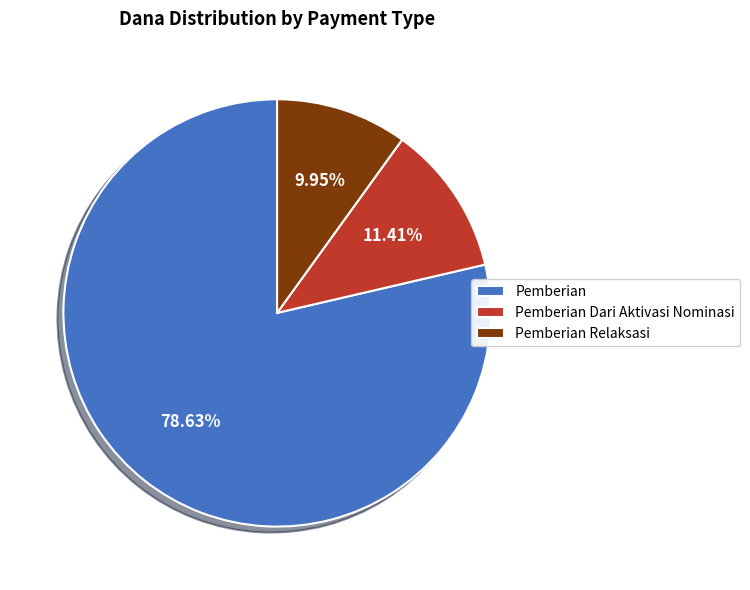

Which has a higher value, Pemberian or Pemberian Relaksasi?

Pemberian